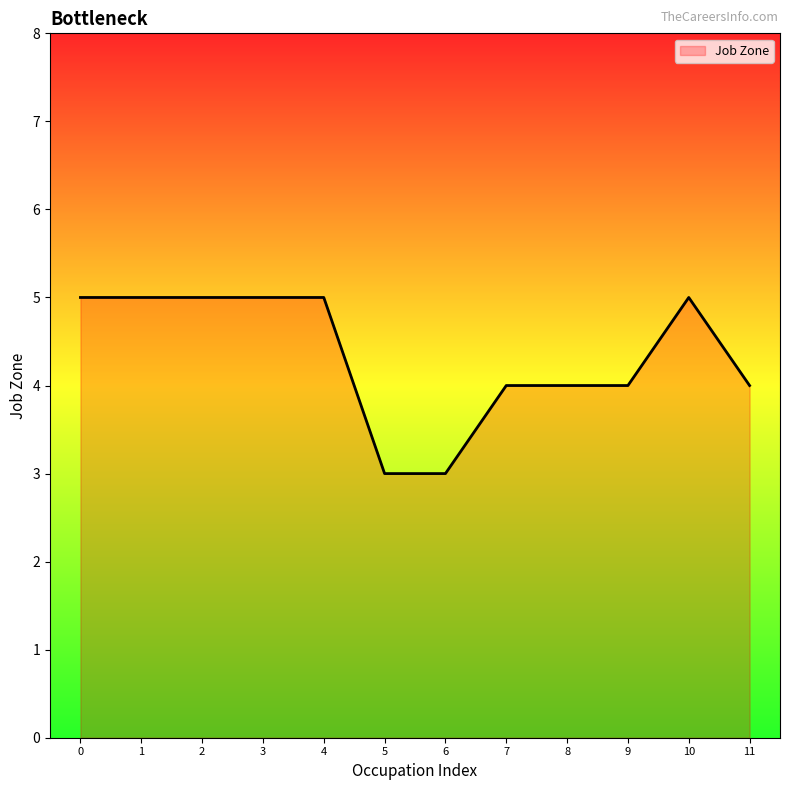

What is the approximate value at 9?

4